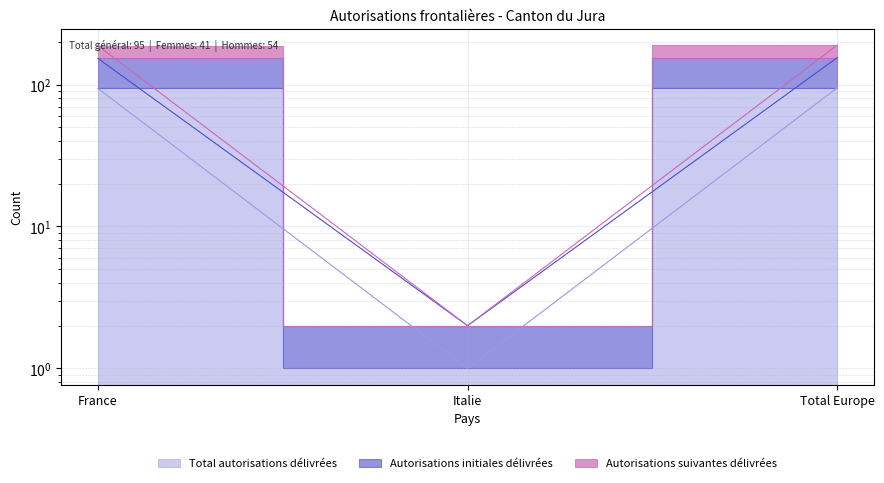

Where is Total autorisations délivrées nearest to the value 48?

France